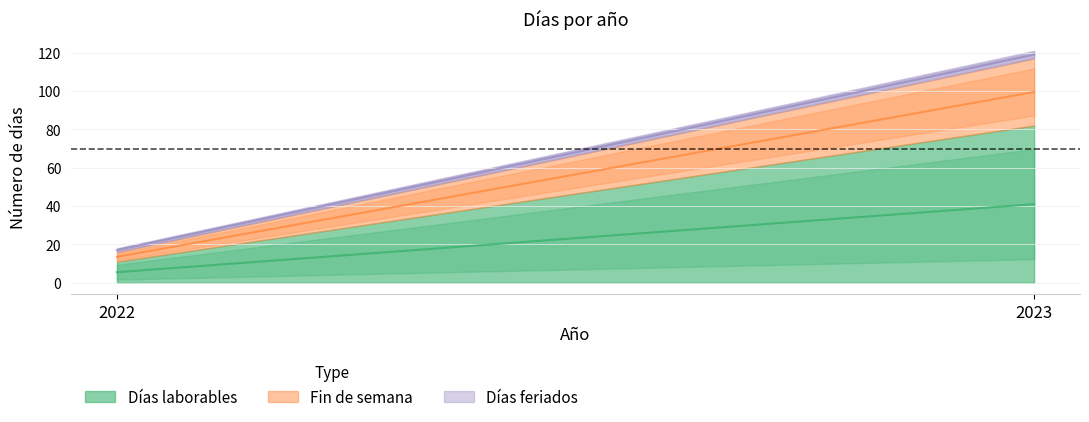

Reading right to left, transcribe all the data shown in this chart.

Días laborables: 2023=82	2022=11
Fin de semana: 2023=35	2022=5
Días feriados: 2023=4	2022=2